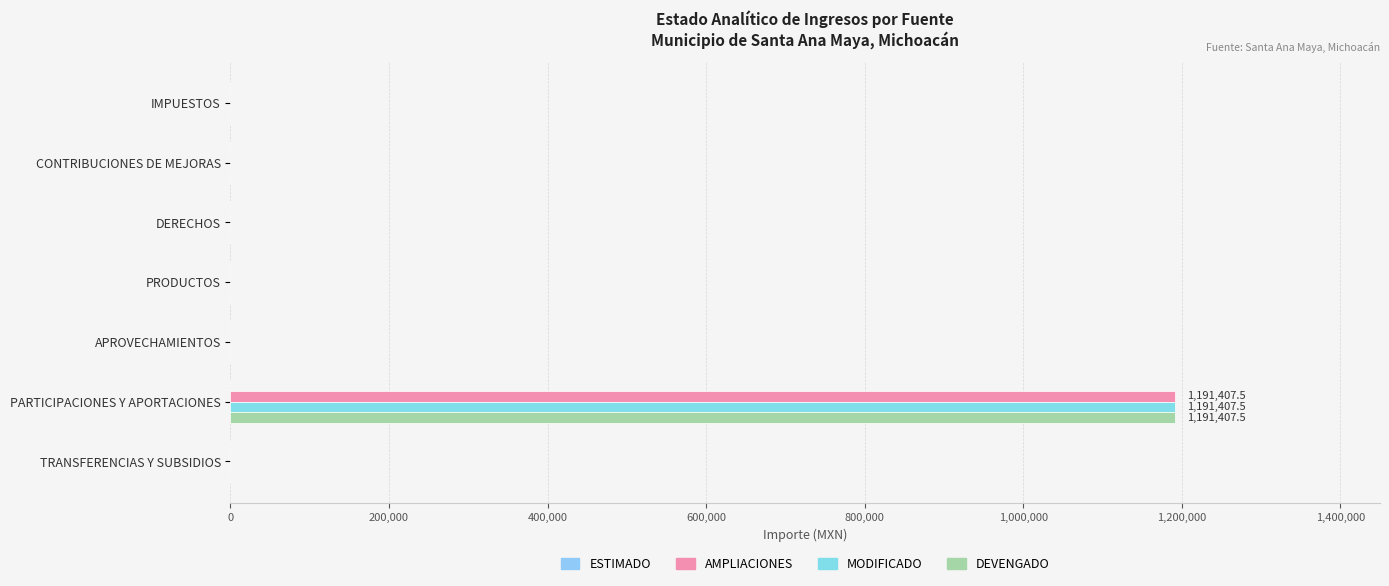

How many series are shown in this chart?

3